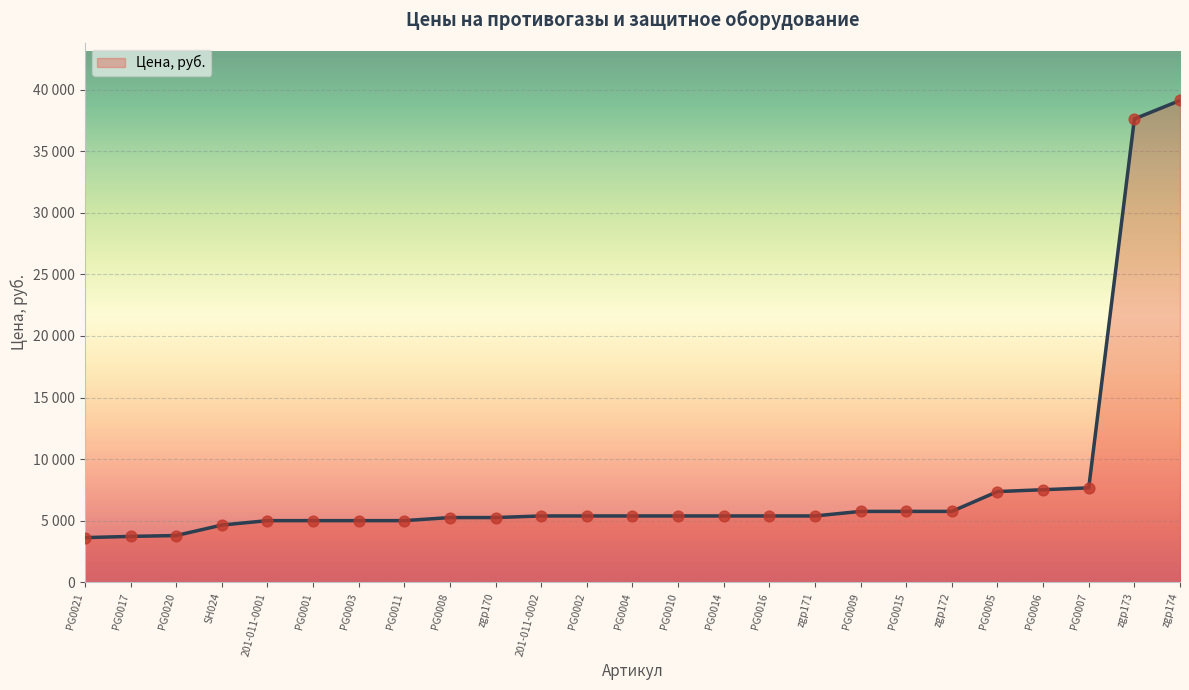

Which has a higher value, PG0001 or PG0014?

PG0014